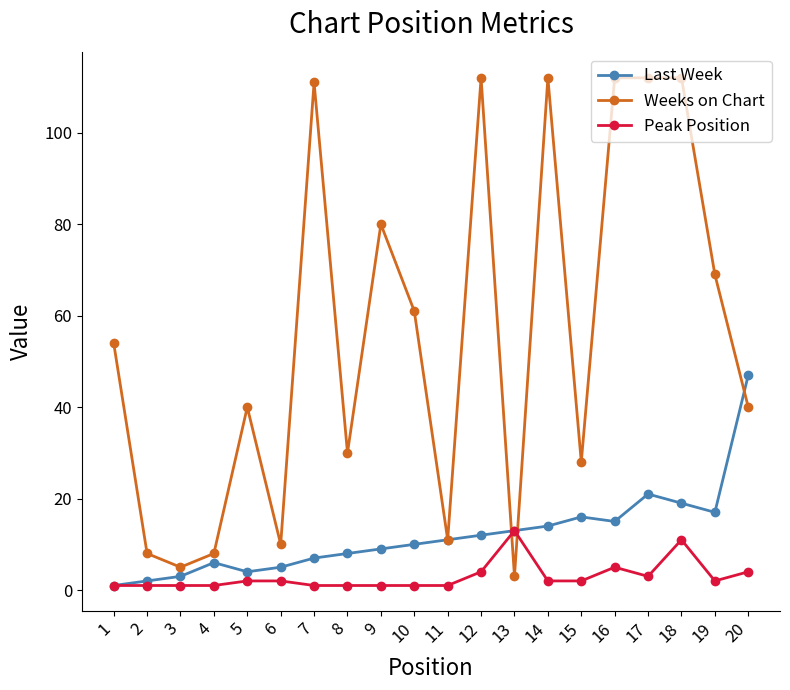

What is the difference between the highest and lowest values at 14?

110